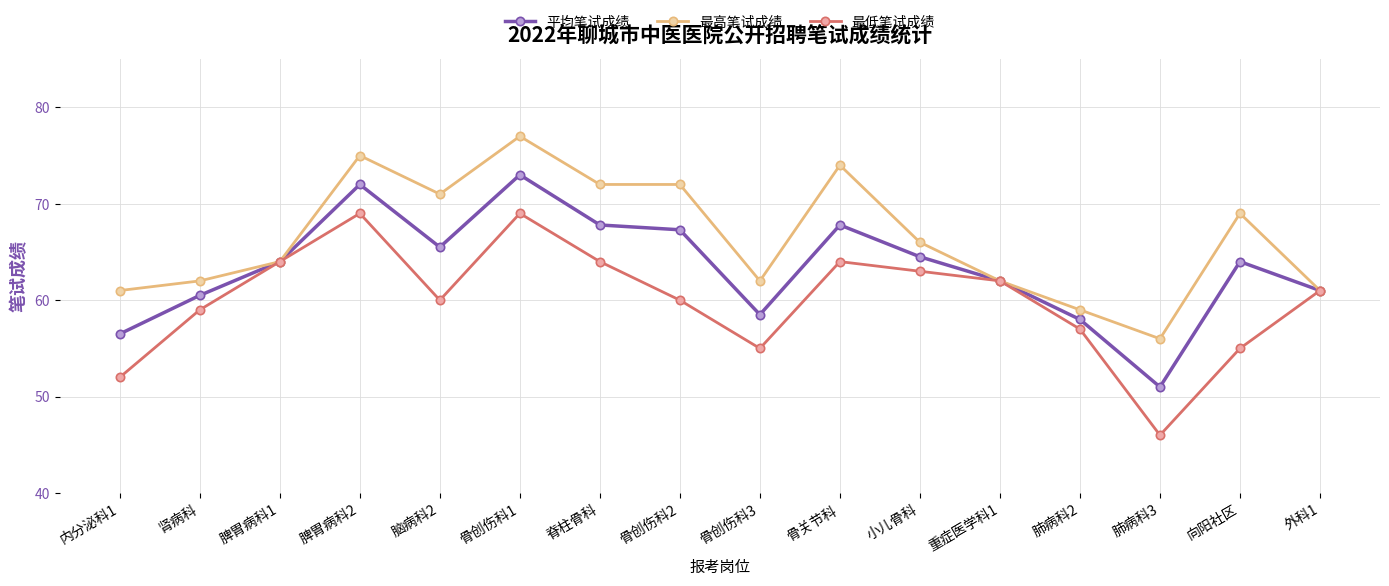

What are all the series names shown in the legend?

平均笔试成绩, 最高笔试成绩, 最低笔试成绩